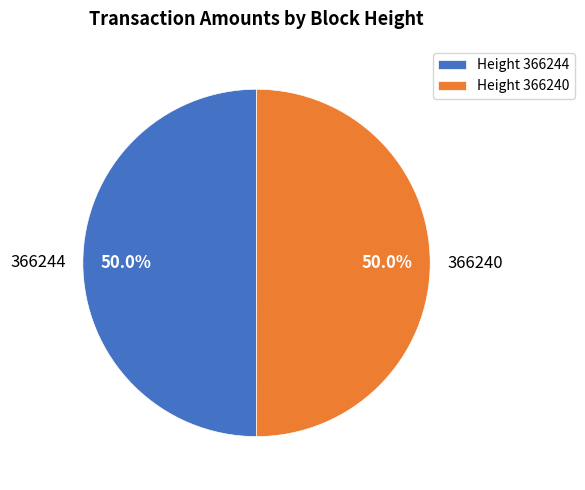

How much of the chart is everything except 366244?

50.0%